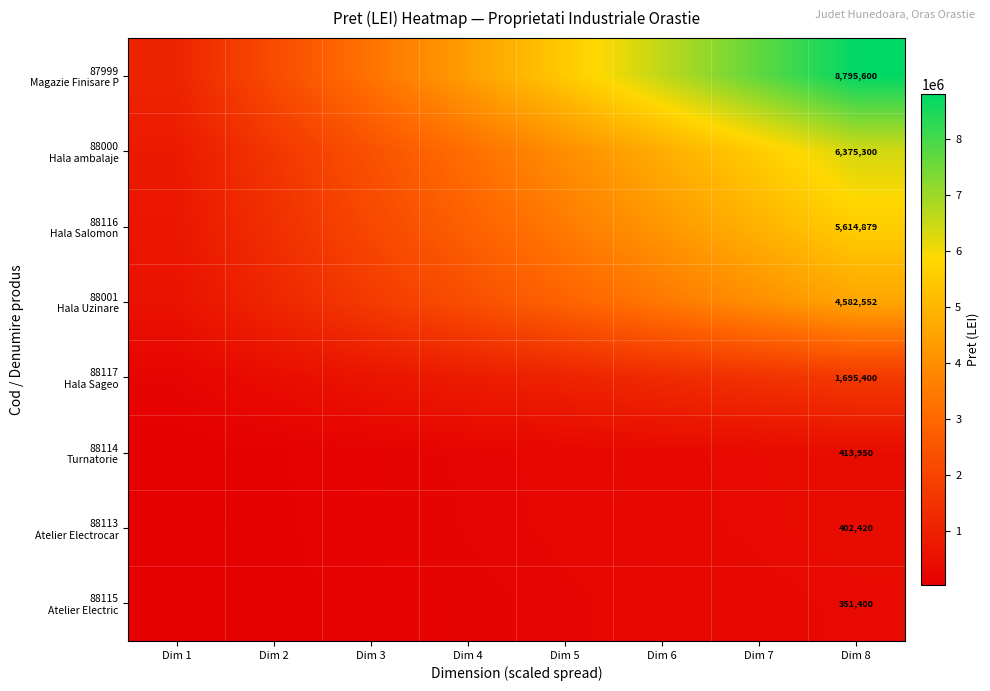

The 88115 Atelier Electric series shows 219625.0 at Dim 5. True or false?

True